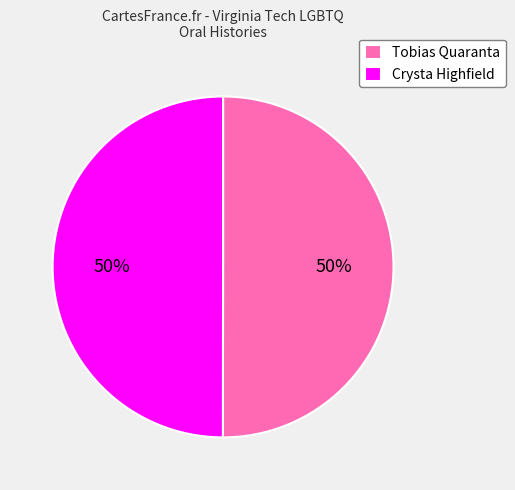

The Tobias Quaranta slice represents 50% of the pie. True or false?

True